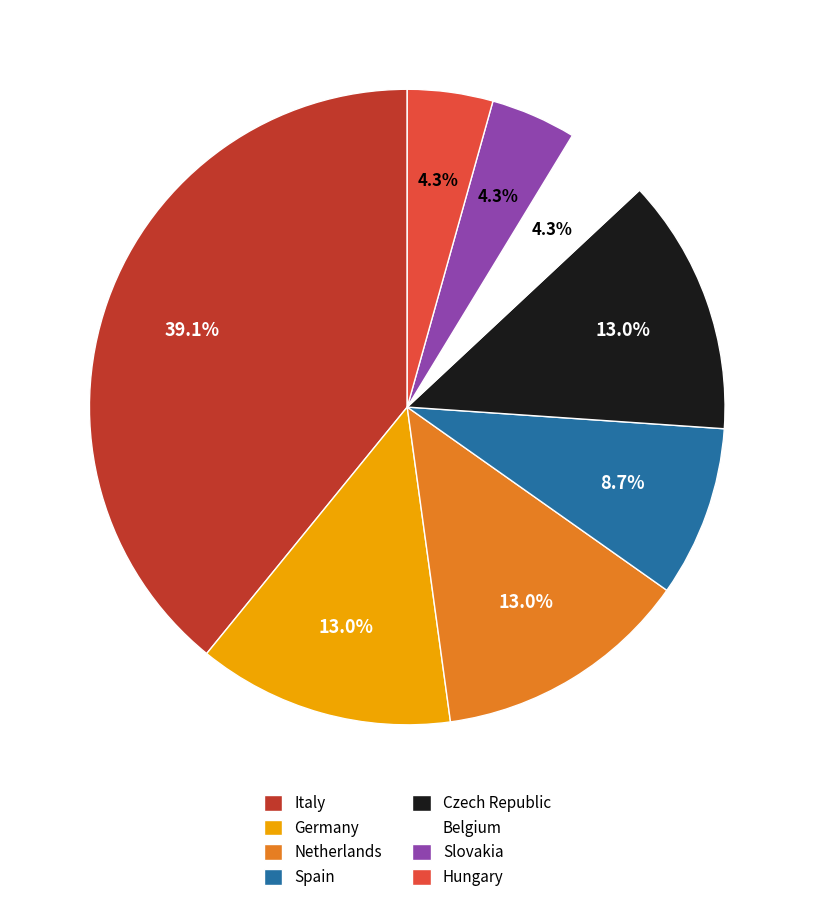

Between Spain and Czech Republic, which is larger?

Czech Republic